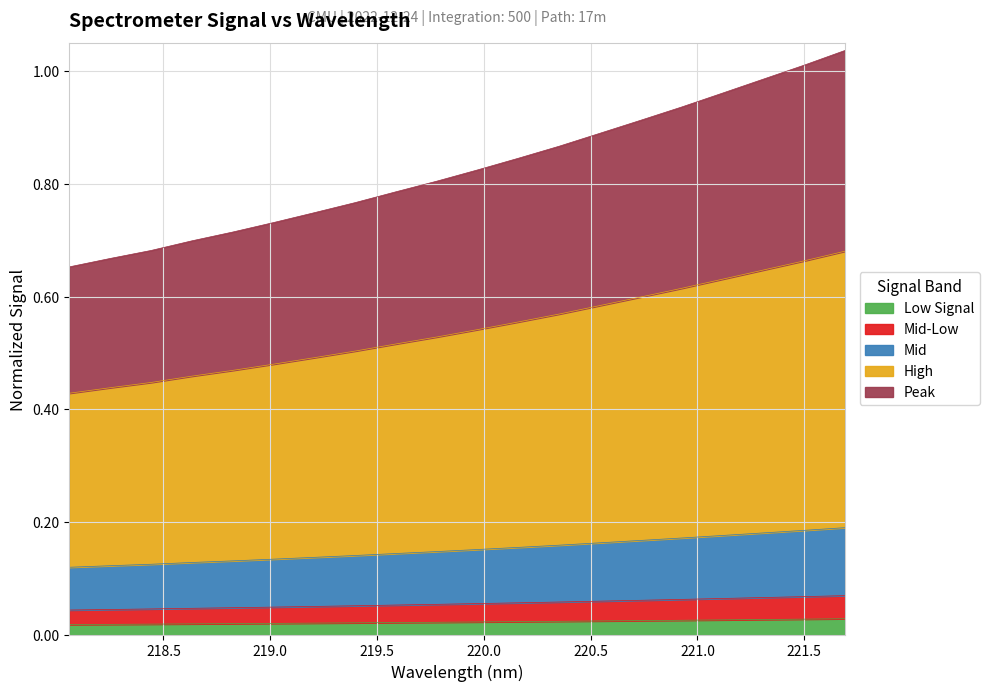

How many lines are shown in the chart?

5